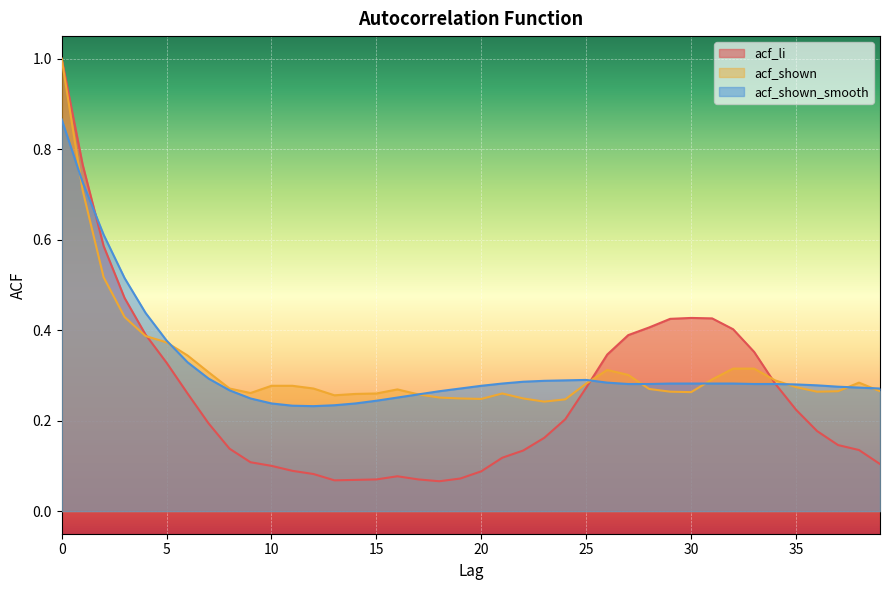

Between 18 and 26, which is larger?

26